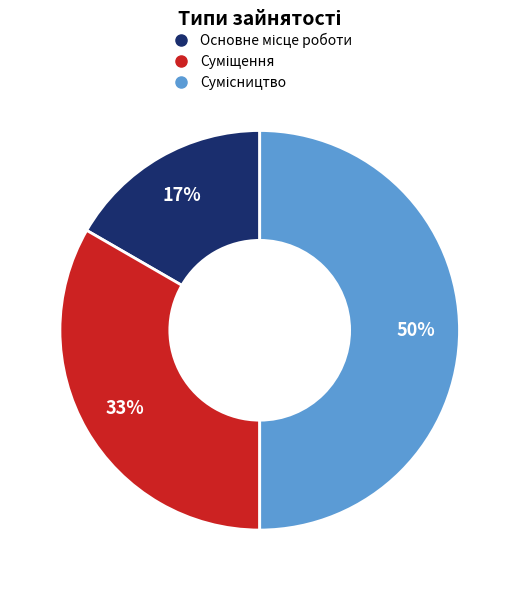

To the nearest percent, what is the average slice percentage?

33%